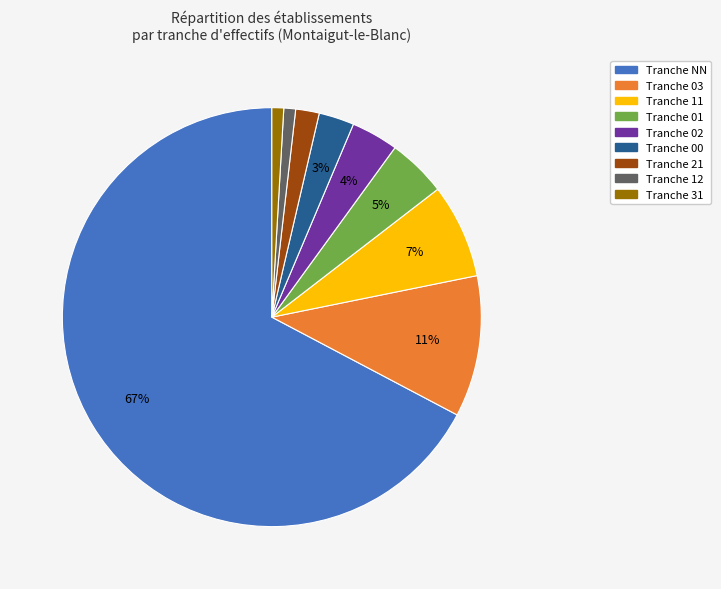

To the nearest percent, what is the average slice percentage?

11%